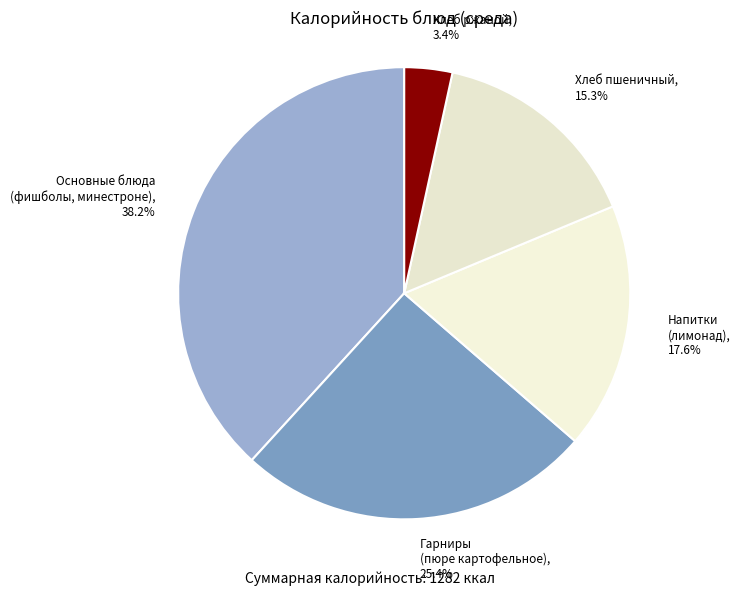

Count the number of slices in the pie.

5